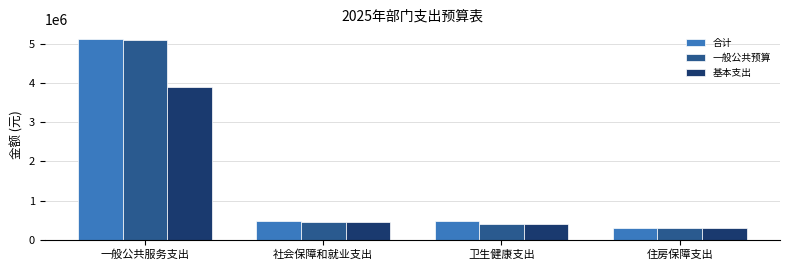

What is the maximum value for 基本支出?

3904671.6